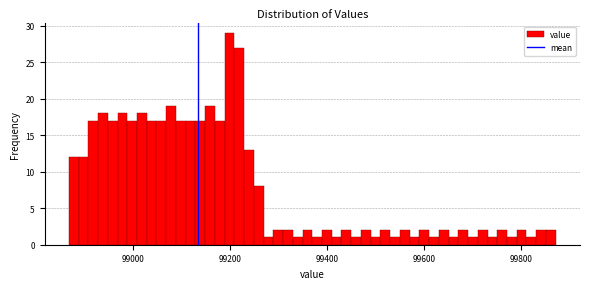

Read against the x-axis, roughly where is the centre of the tallest bar?

99200